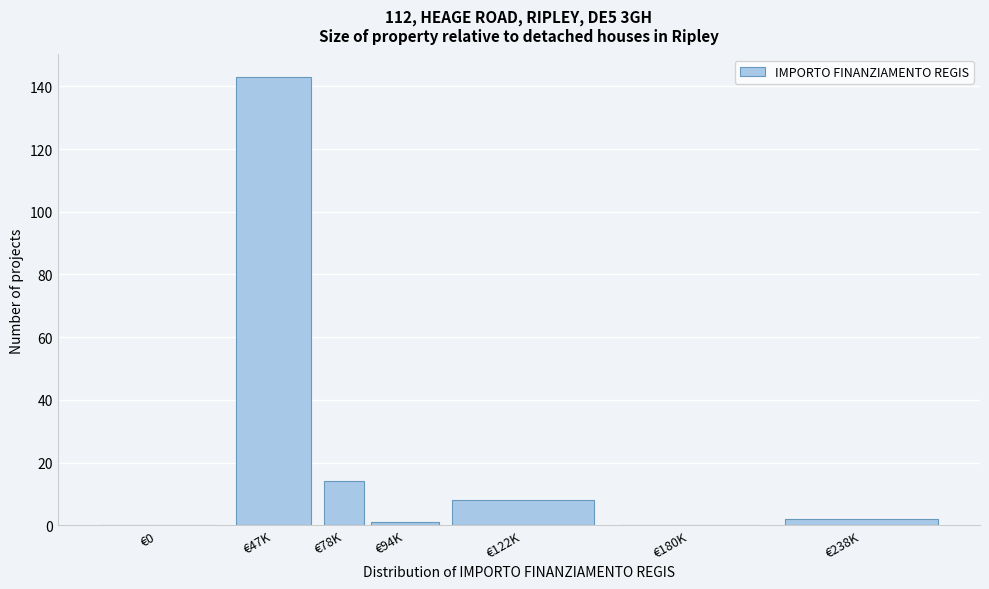

Reading right to left, what are all the values shown in this chart?

€238K=2	€180K=0	€122K=8	€94K=1	€78K=14	€47K=143	€0=0